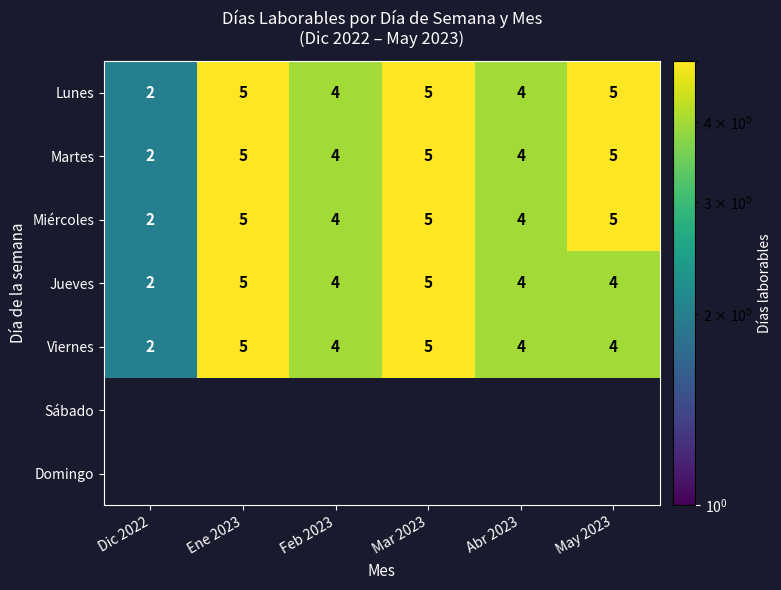

At which label does Viernes reach its minimum?

Dic 2022